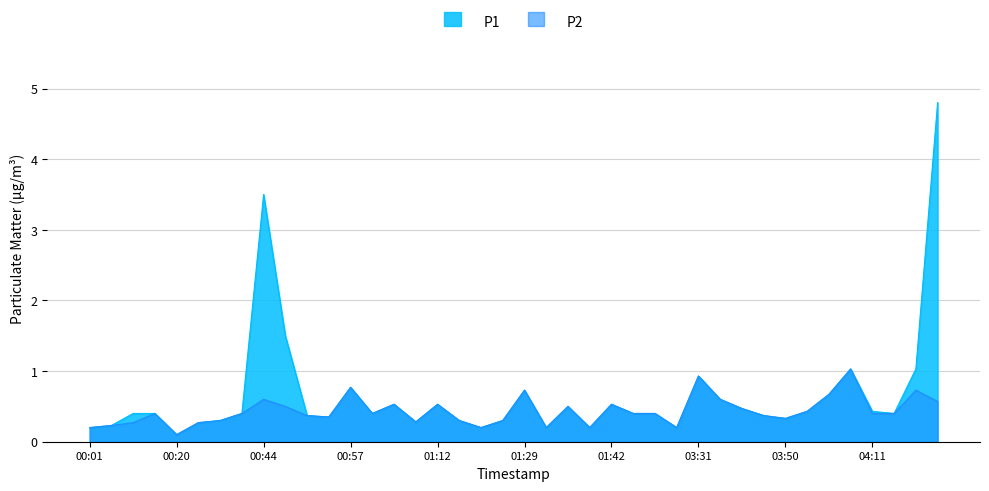

In P2, how many points are higher than both neighbors (excluding endpoints)?

11